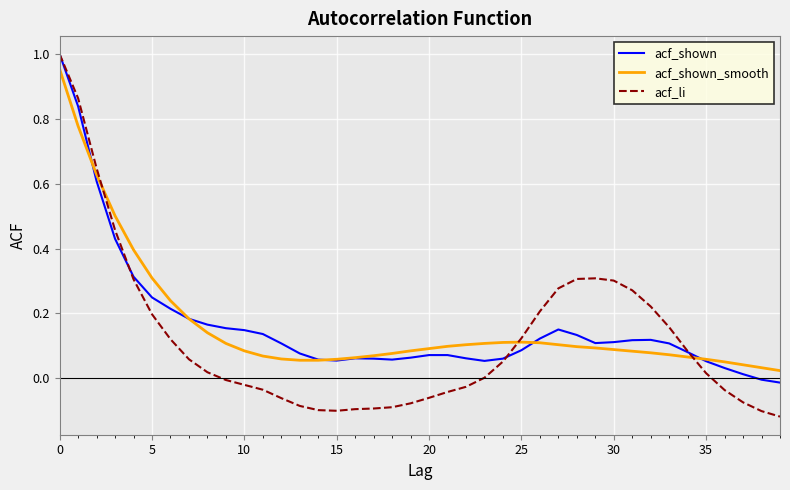

Which series has the widest spread of values?

acf_li